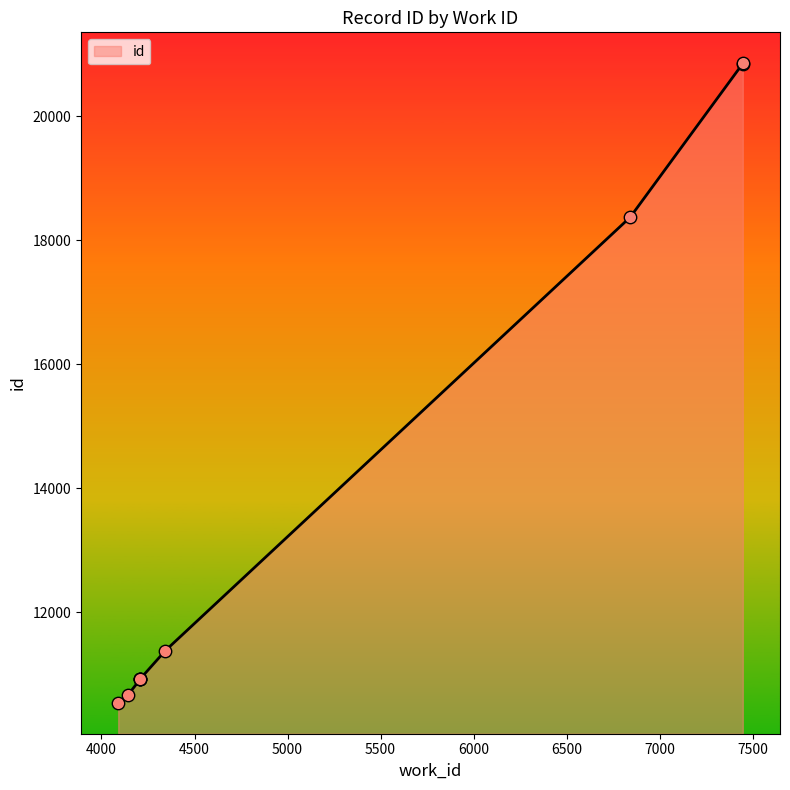

Which has a higher value, 4209 or 4209?

4209